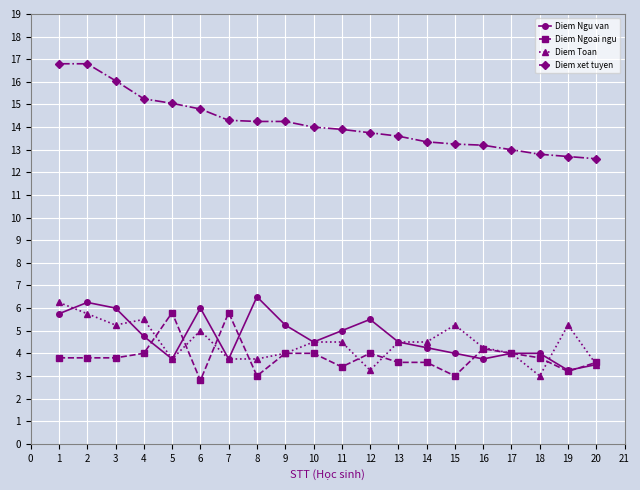

What is the smallest value displayed?

2.8